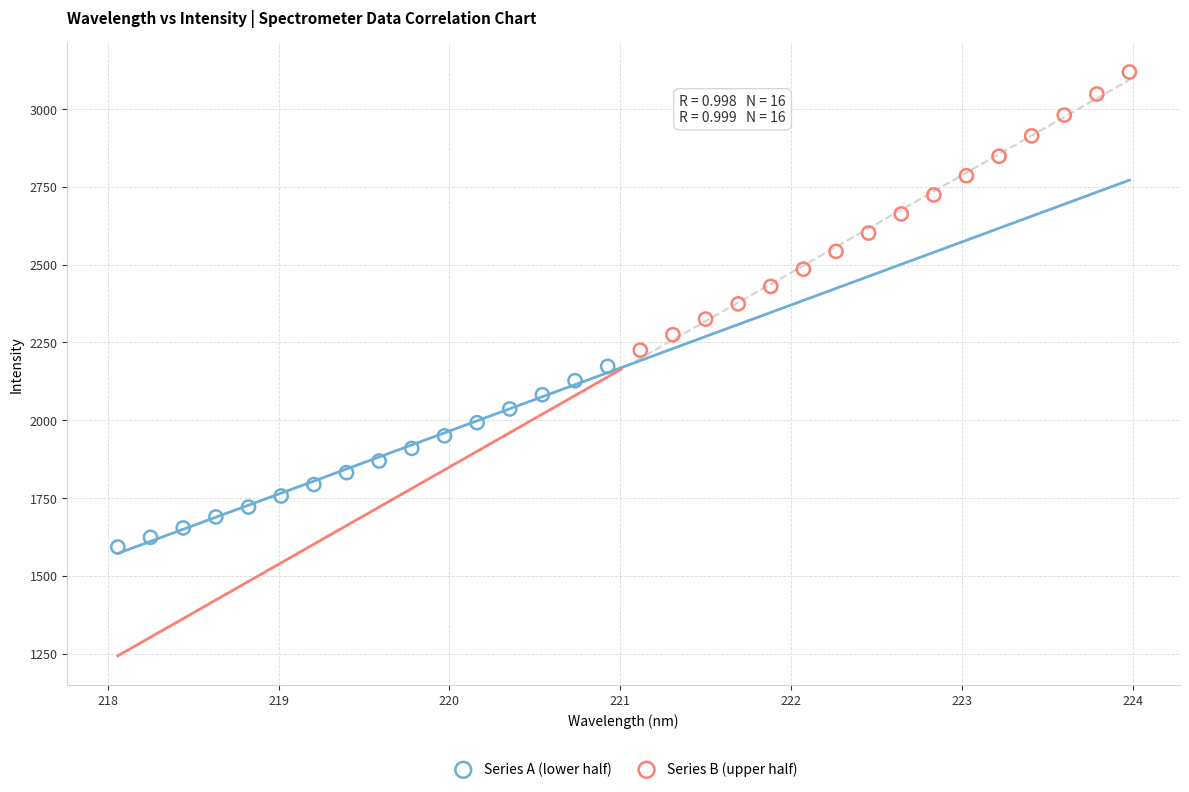

Which series has the widest spread of Y values?

Series B (upper half)